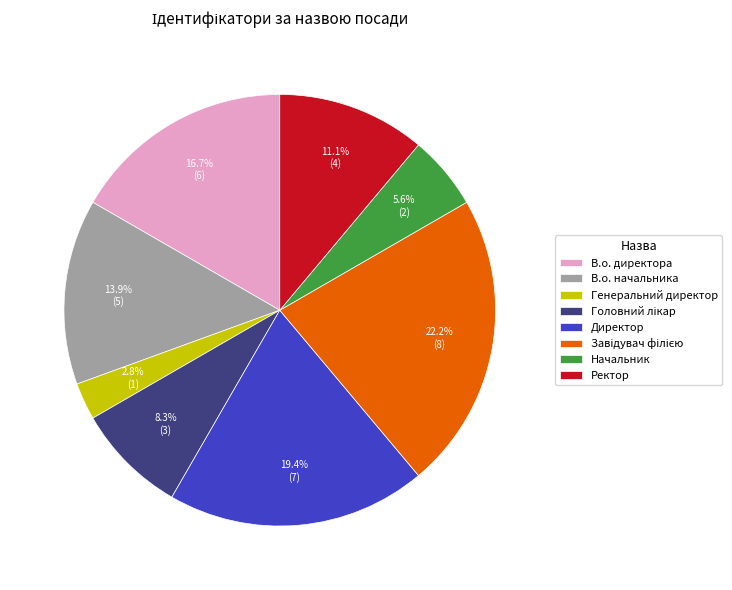

Does В.о. начальника represent more than half of the total?

No